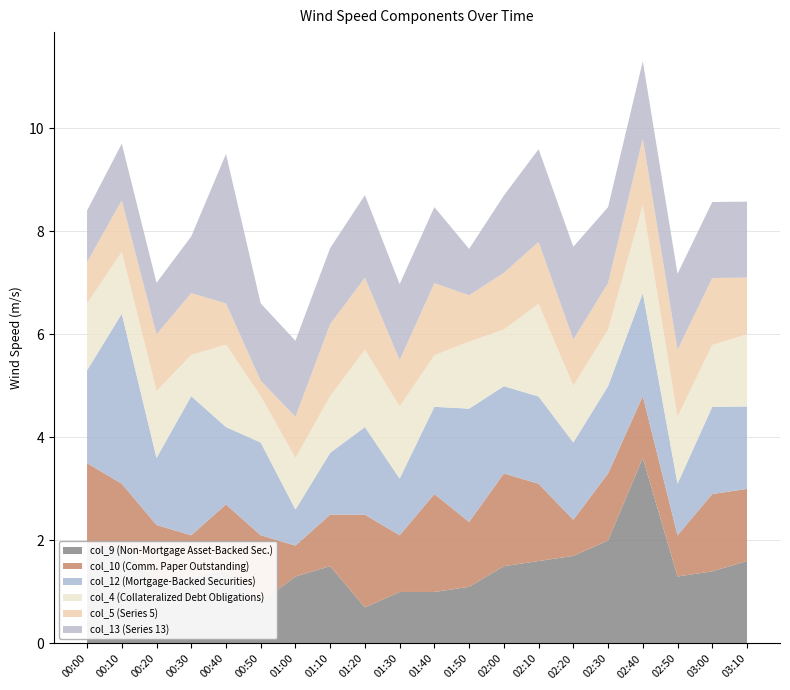

At which category is the sum across all series the highest?

02:40